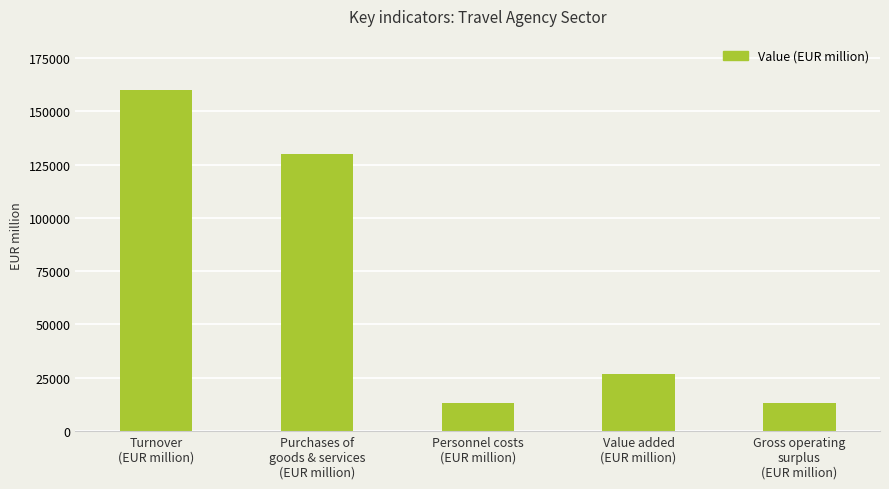

What is the maximum value shown in the chart?

160000